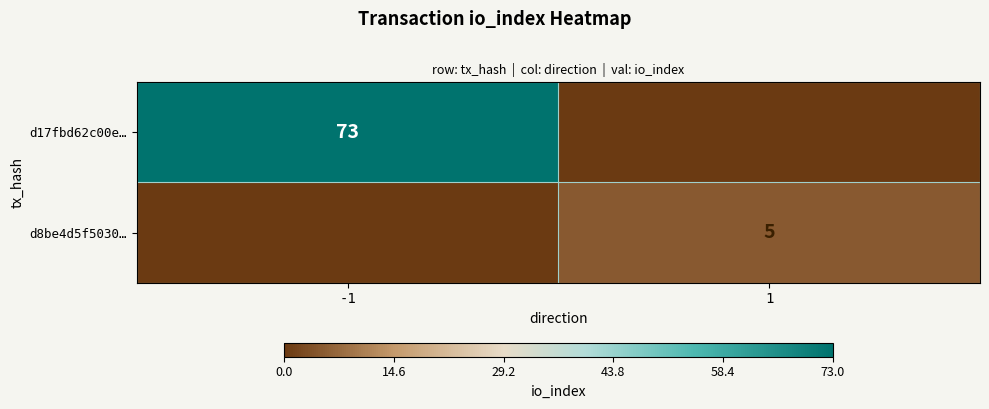

The value of d8be4d5f5030… at 1 is 5. True or false?

True